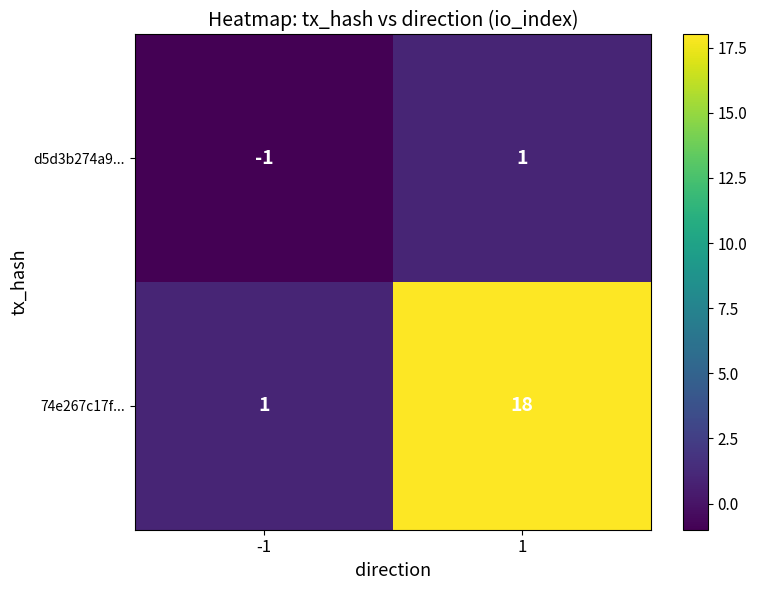

What is the difference between the 74e267c17f... values at -1 and 1?

17